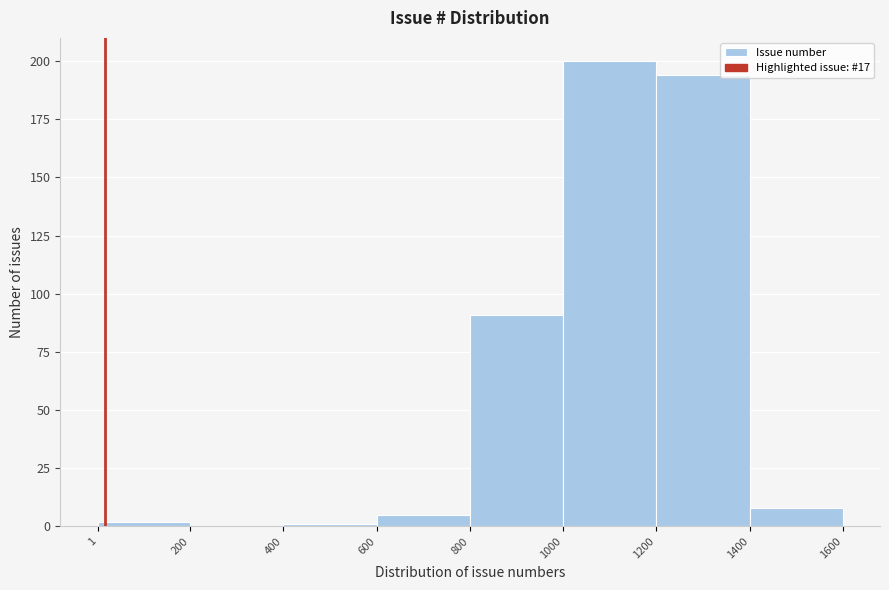

Reading left to right, list every bar in this chart as the range it spans on the x-axis followed by its height. The values are not printed on the chart, so give them approximately, as read against the axis.

1 to 200: under 5
200 to 400: 0
400 to 600: under 5
600 to 800: 5
800 to 1000: 90
1000 to 1200: 200
1200 to 1400: 195
1400 to 1600: 10